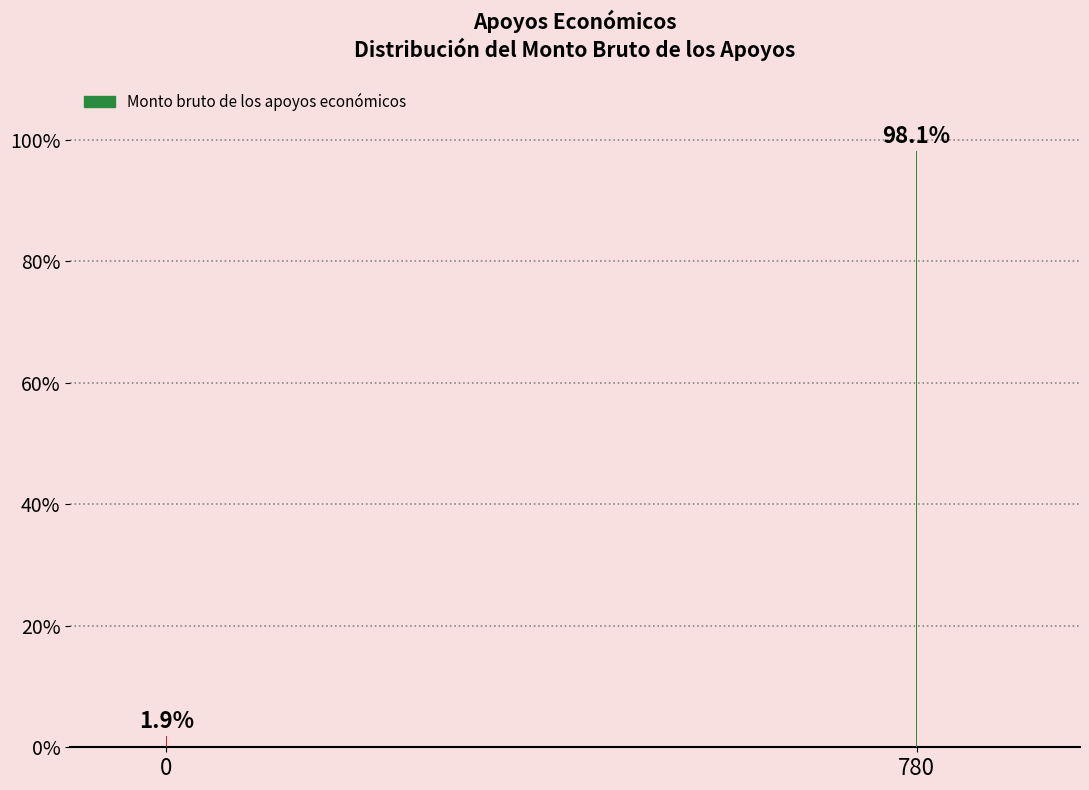

Reading right to left, list all the values displayed in this chart.

98.1	1.9